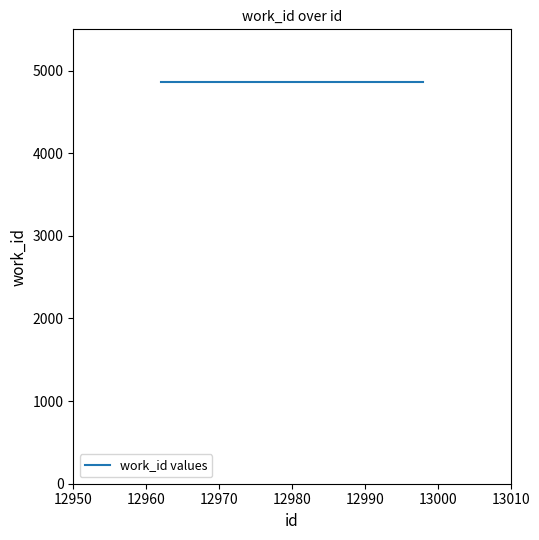

What is the minimum value shown in the chart?

4861